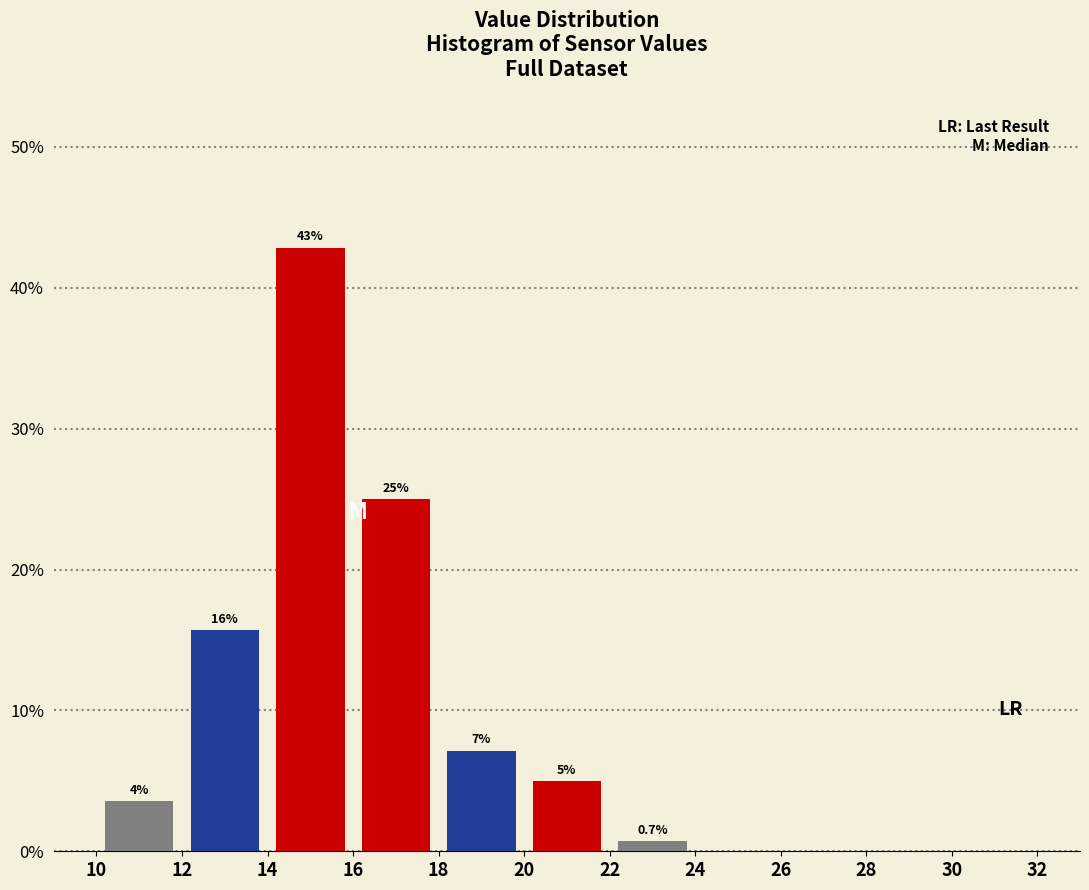

Over which range of the x-axis is the bar tallest?

14 to 16